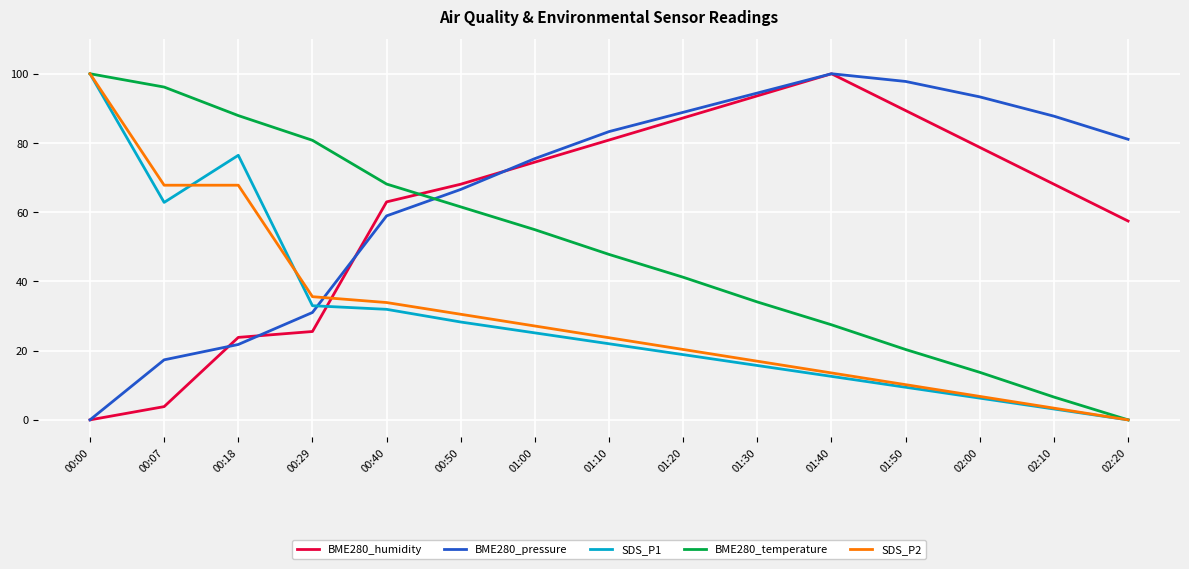

Which series has the largest total across all categories?

BME280_pressure